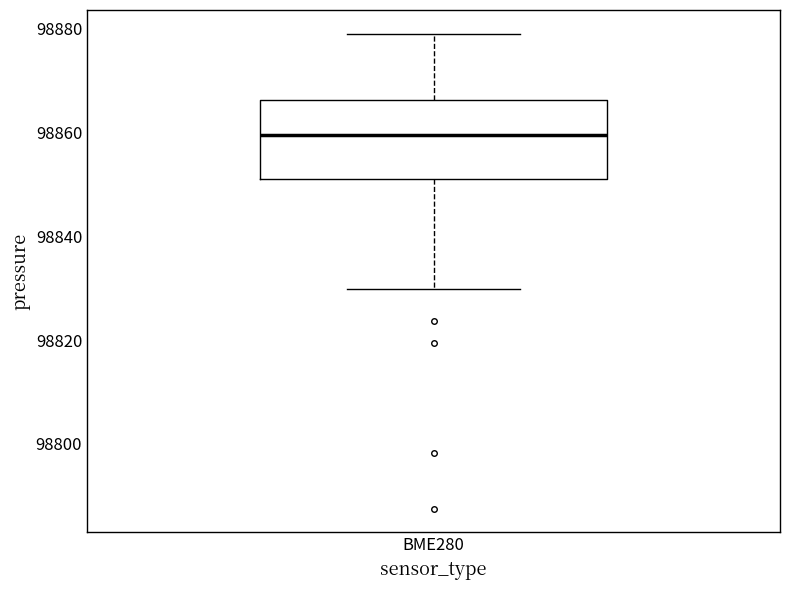

Read this box plot against the y-axis: the position of the median line, the range covered by the box, and the ends of both whiskers. The values are not printed on the chart, so give them approximately, as read against the axis.

median 98860, box 98852 to 98866, whiskers 98830 to 98878